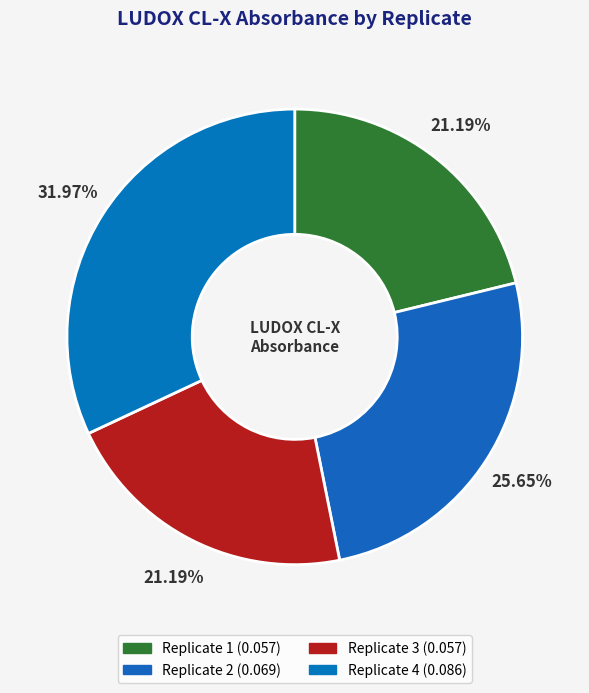

To the nearest percent, what is the combined percentage of Replicate 4 and Replicate 2?

58%